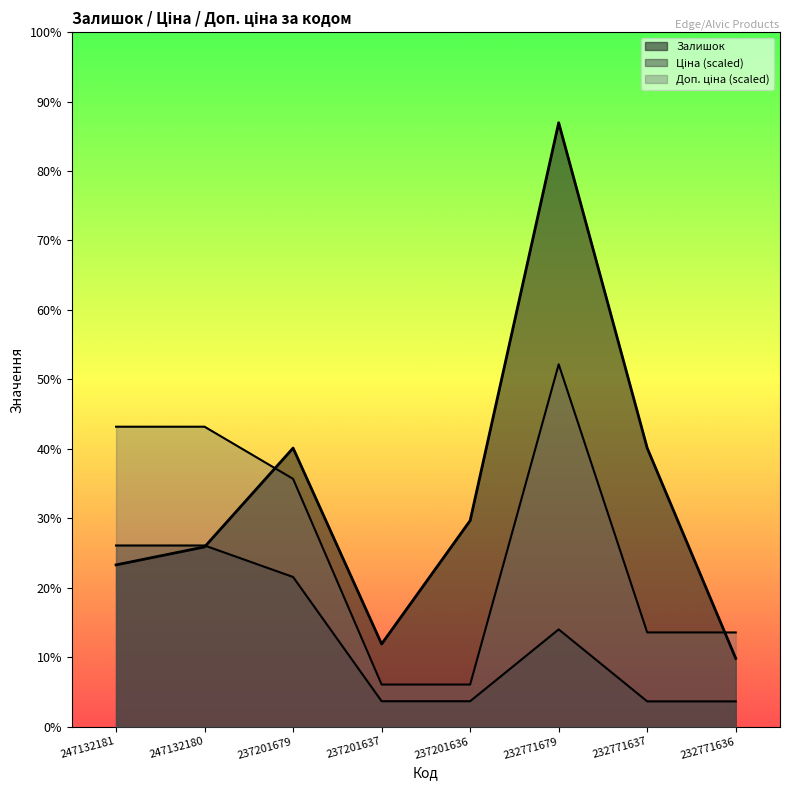

What value does the Ціна series have at 247132181?

302.4